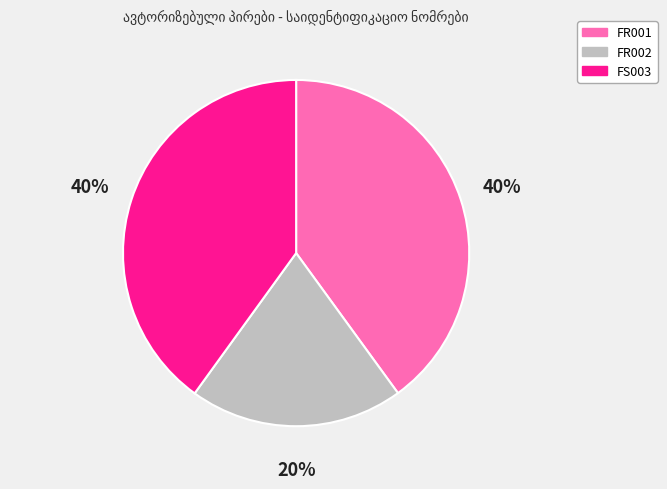

Does any single category account for the majority?

No